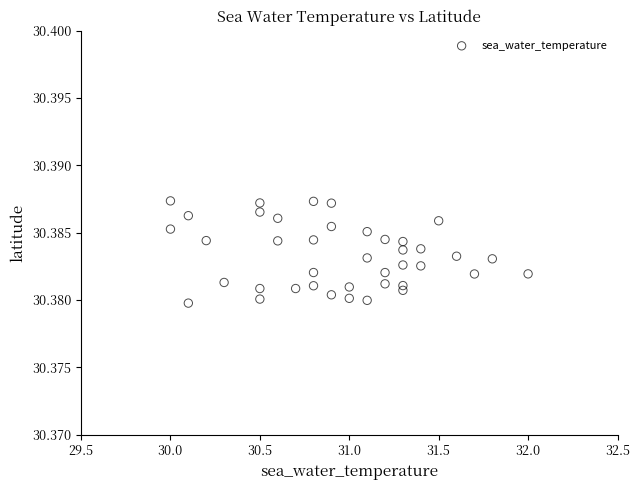

What is the range of X values (max minus min)?

2.0